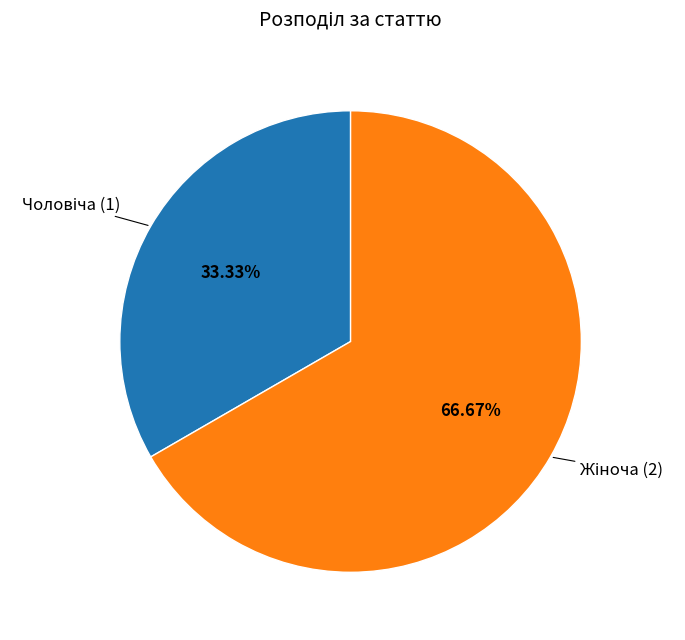

Is there any slice that represents more than half of the pie?

Yes